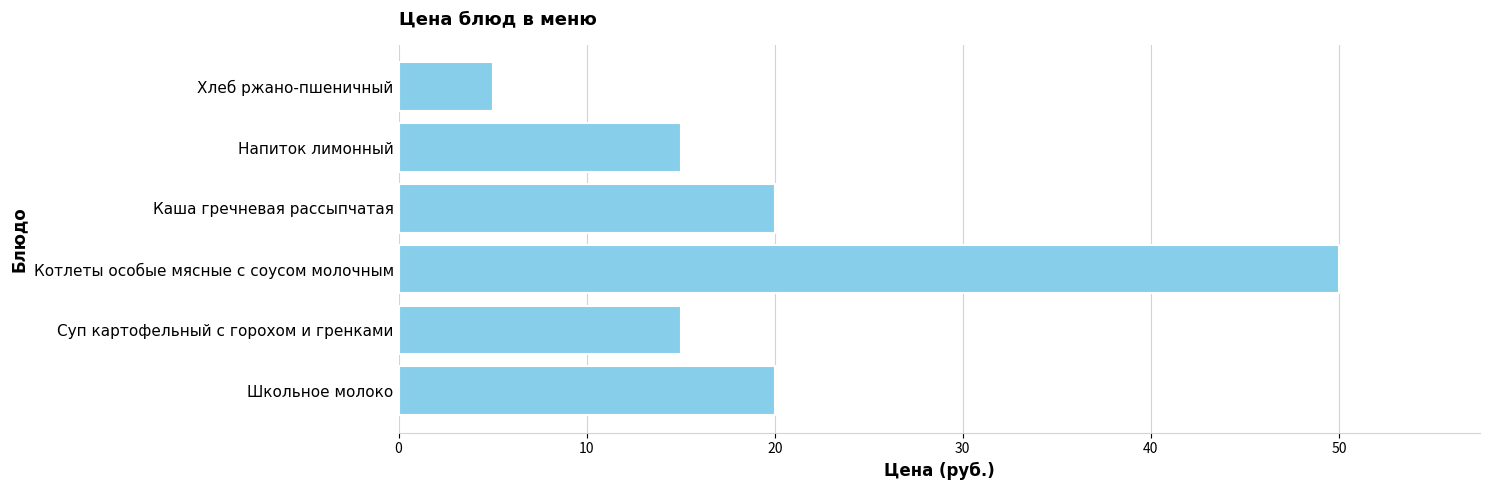

Is it true that the value at Хлеб ржано-пшеничный is 2?

False